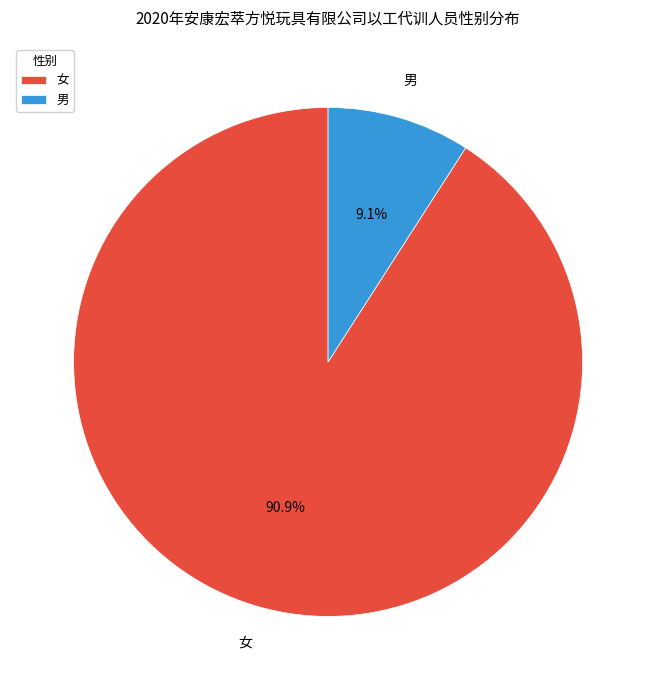

Between 男 and 女, which is larger?

女